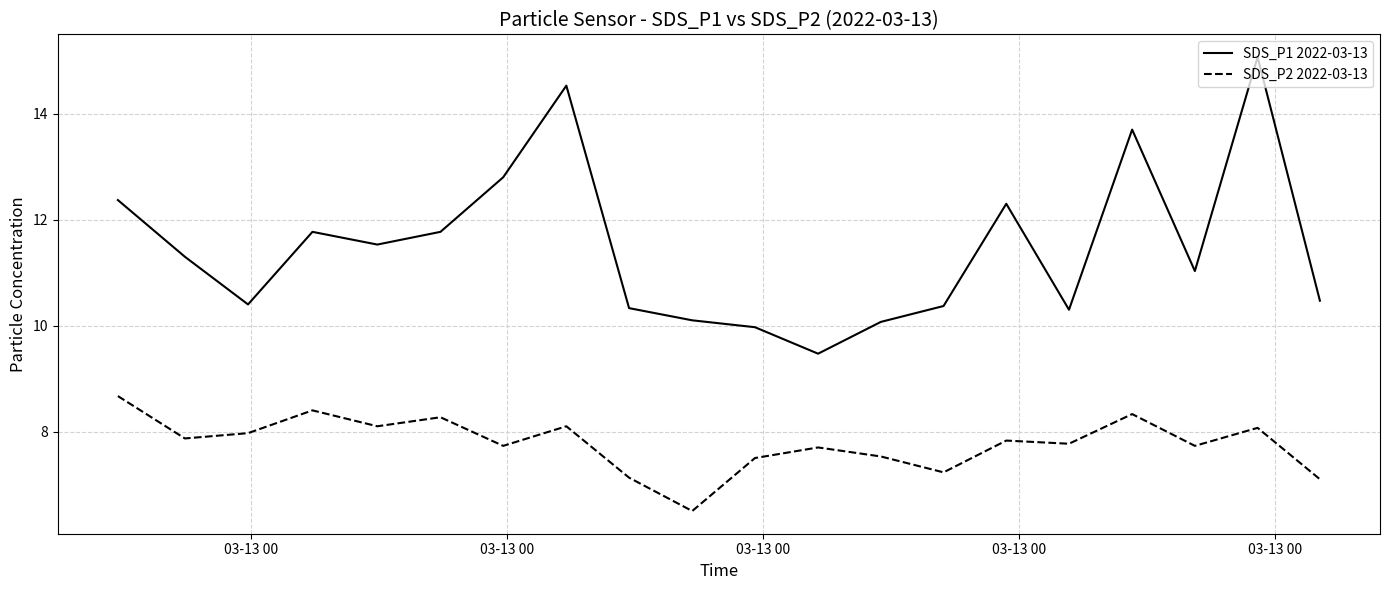

What is the minimum value shown in the chart?

6.5